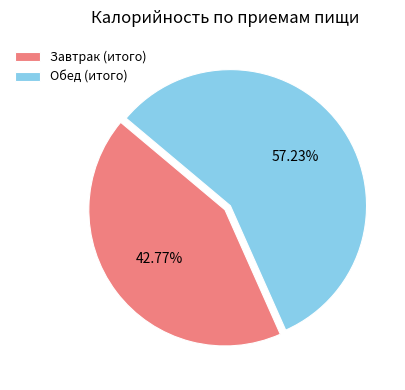

How many slices are in this pie chart?

2